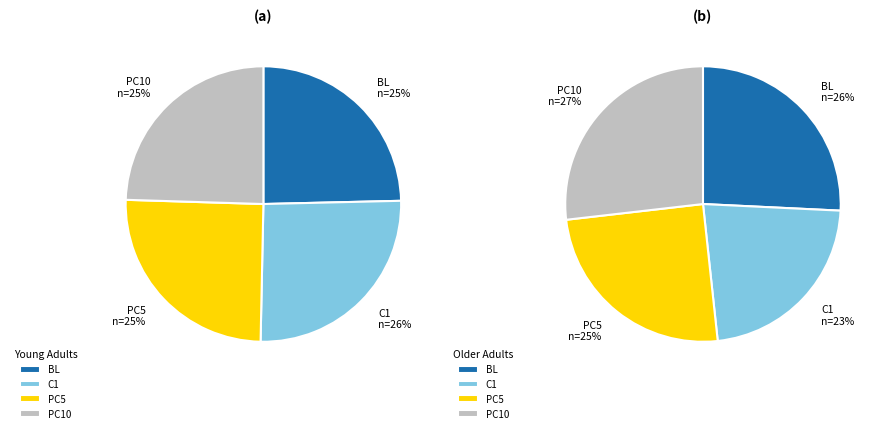

Does 13 represent more than half of the total?

No